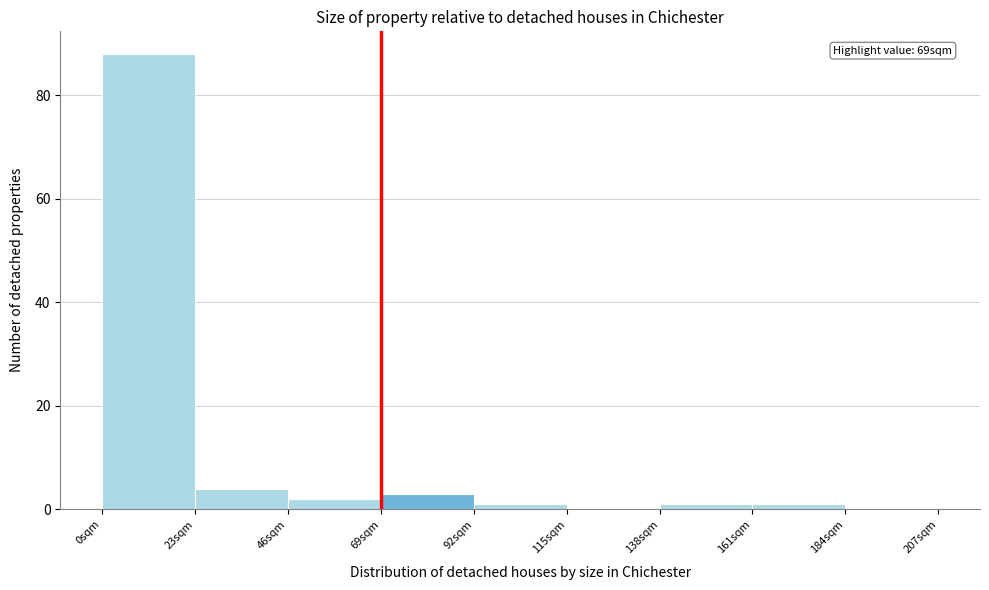

Which range on the x-axis has the tallest bar?

0 to 23